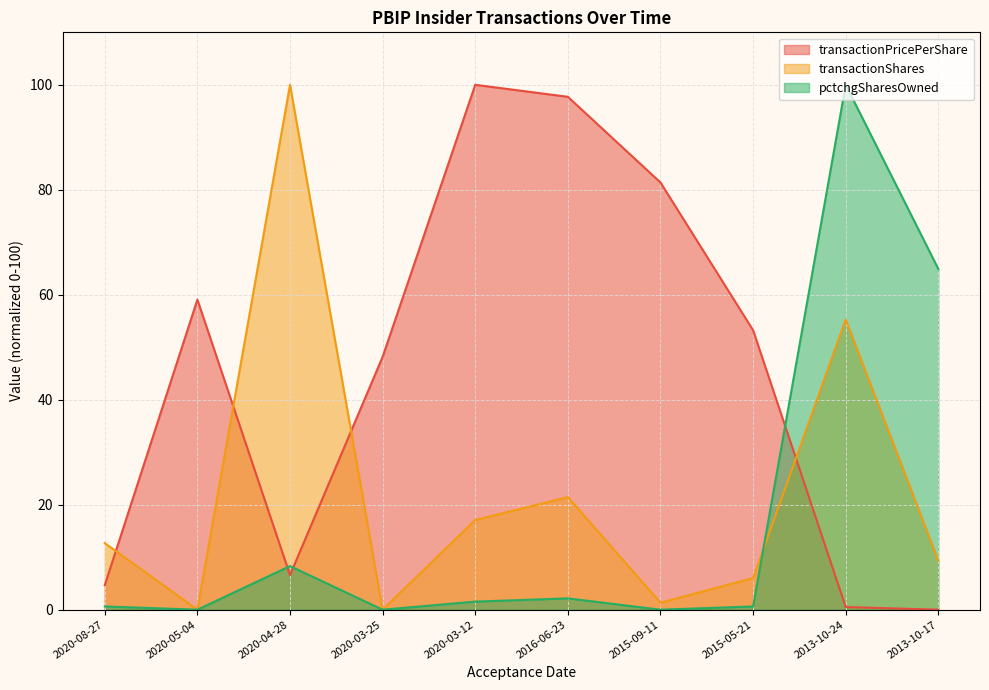

Which series has the largest total across all categories?

transactionPricePerShare